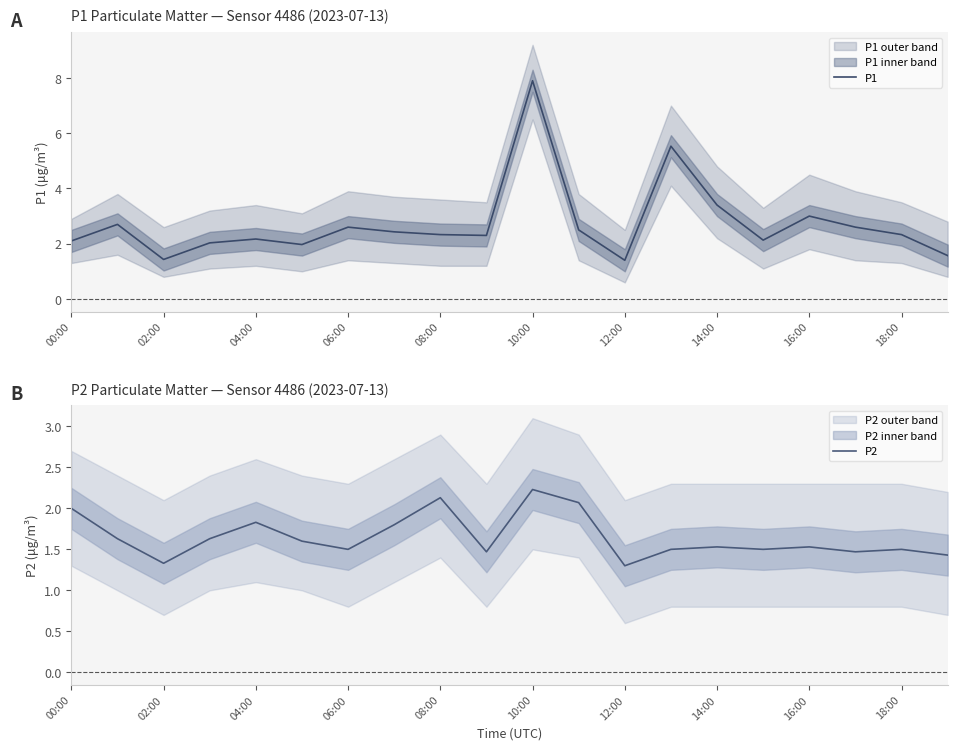

What is the maximum value for P1?

7.9